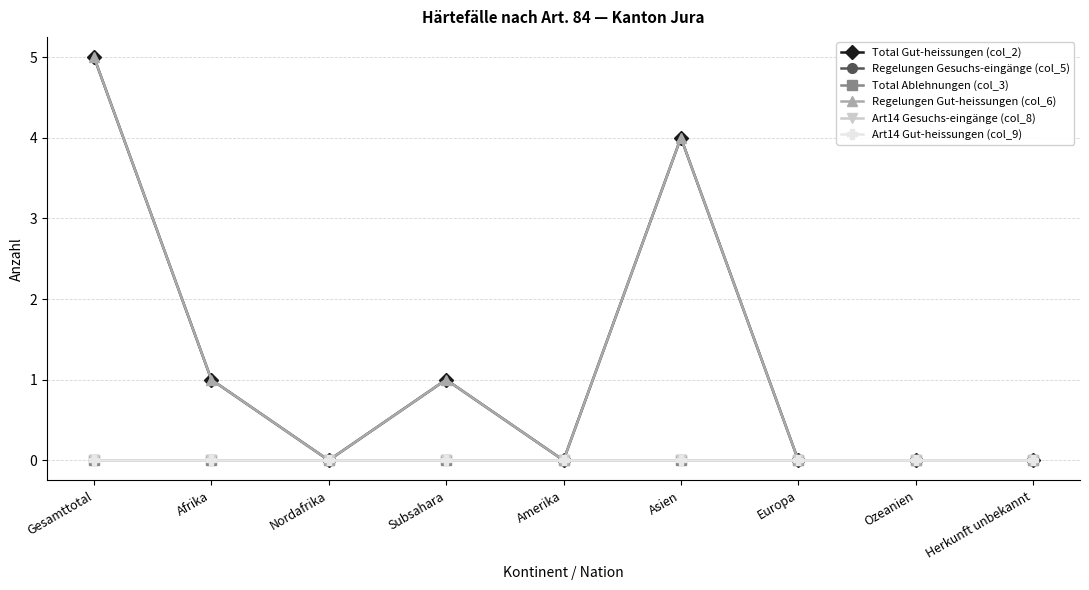

At which category does Total Gut-heissungen (col_2) reach its first local peak?

Subsahara